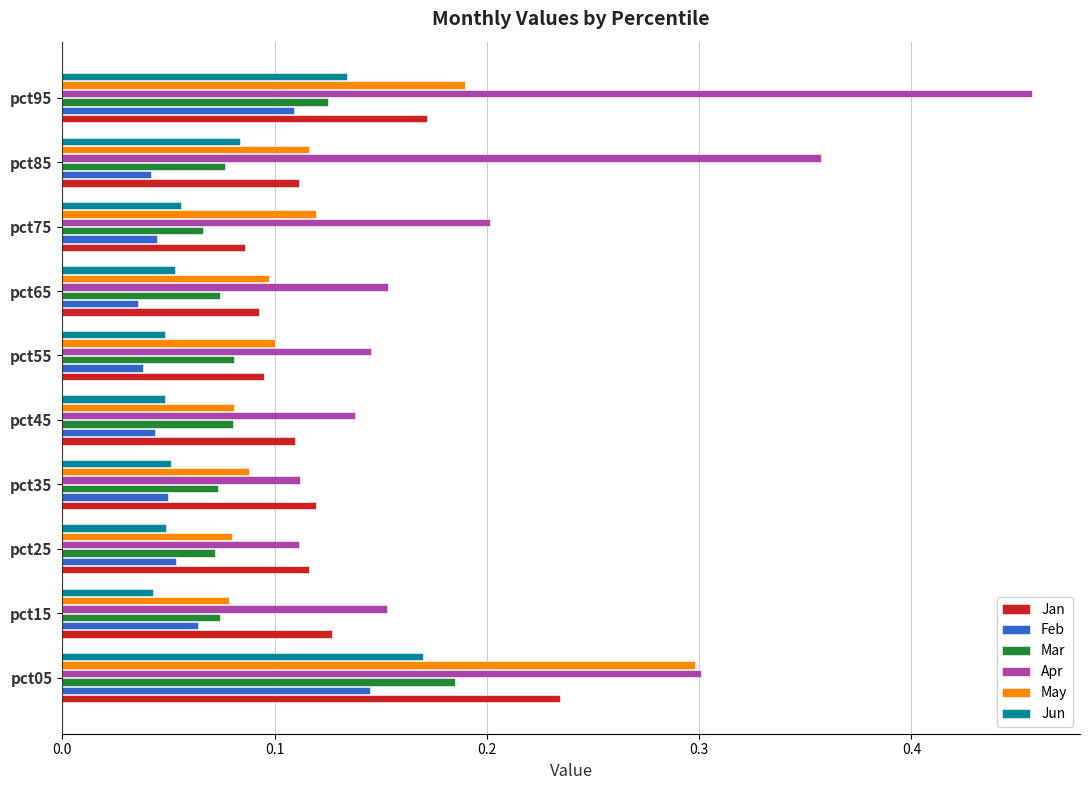

What is the sum of all Jan values?

1.3